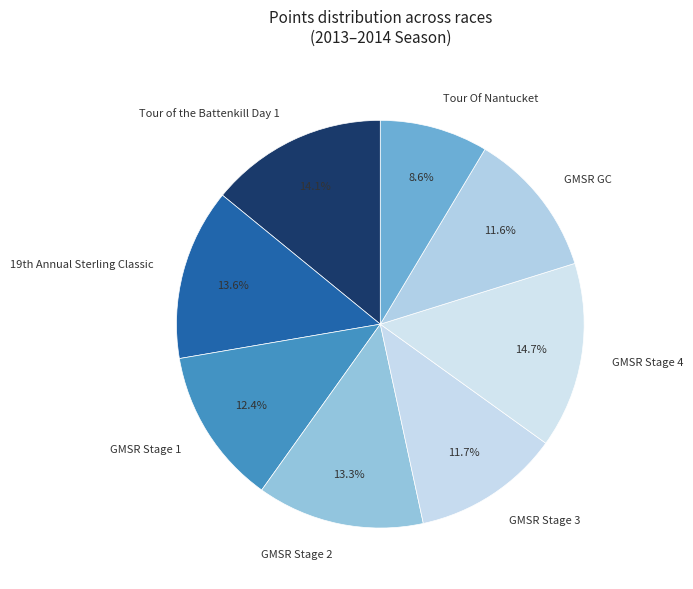

Count the number of slices in the pie.

8